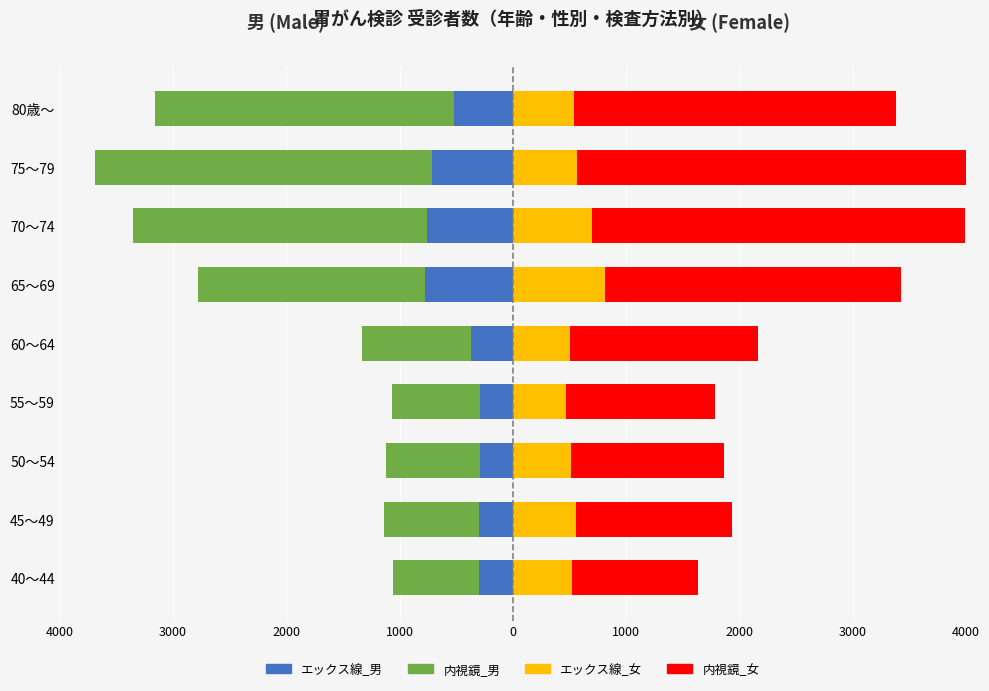

True or false: エックス線_女 has a value of 818 at 45～49.

False